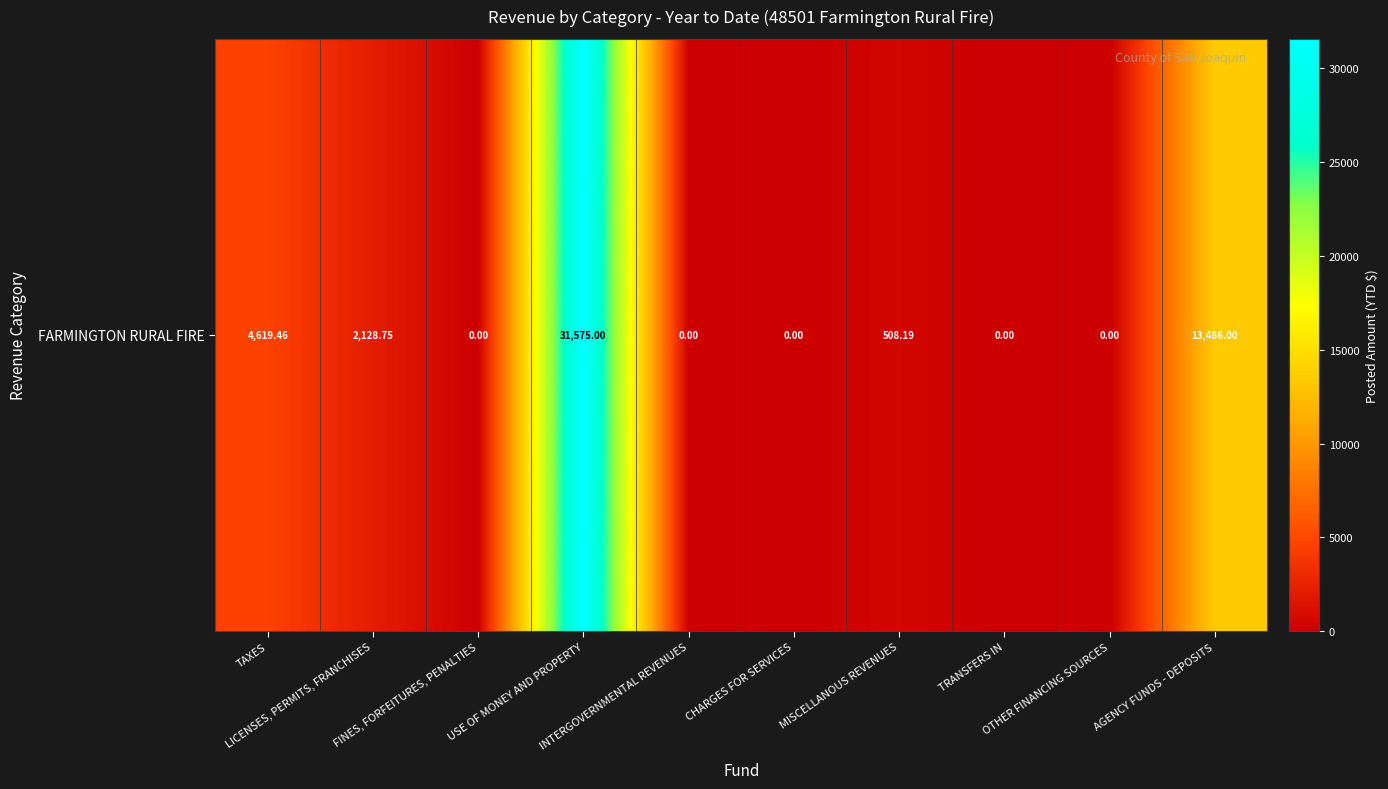

True or false: the data shows 0.0 at TRANSFERS IN.

True